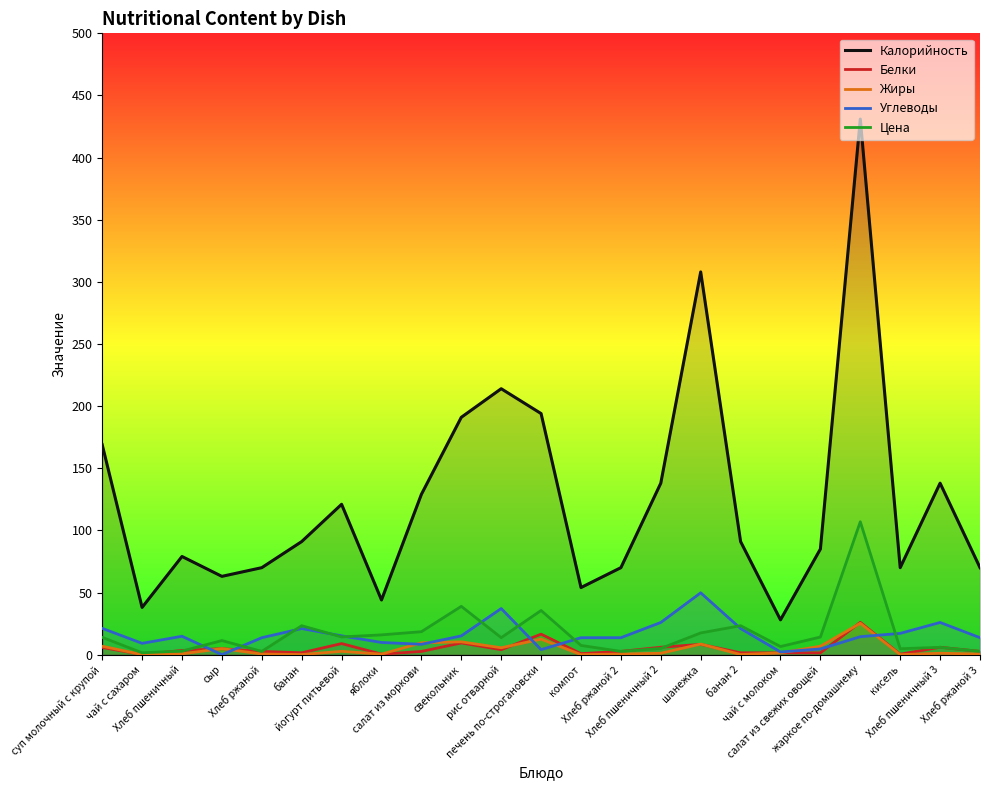

What is the maximum value shown in the chart?

431.0